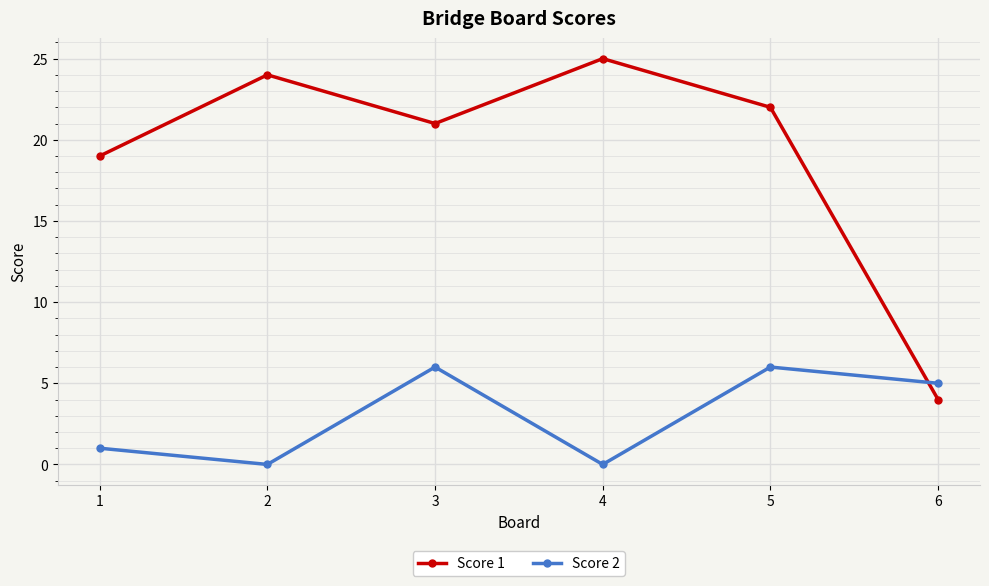

Where is the first local minimum for Score 1?

3